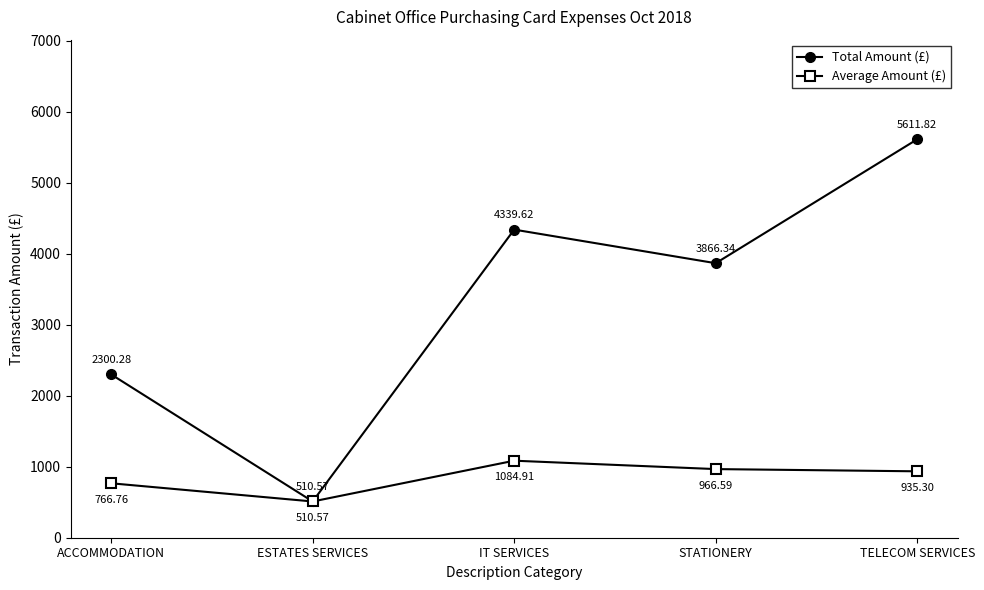

At which label is Average Amount (£) closest to 797?

ACCOMMODATION